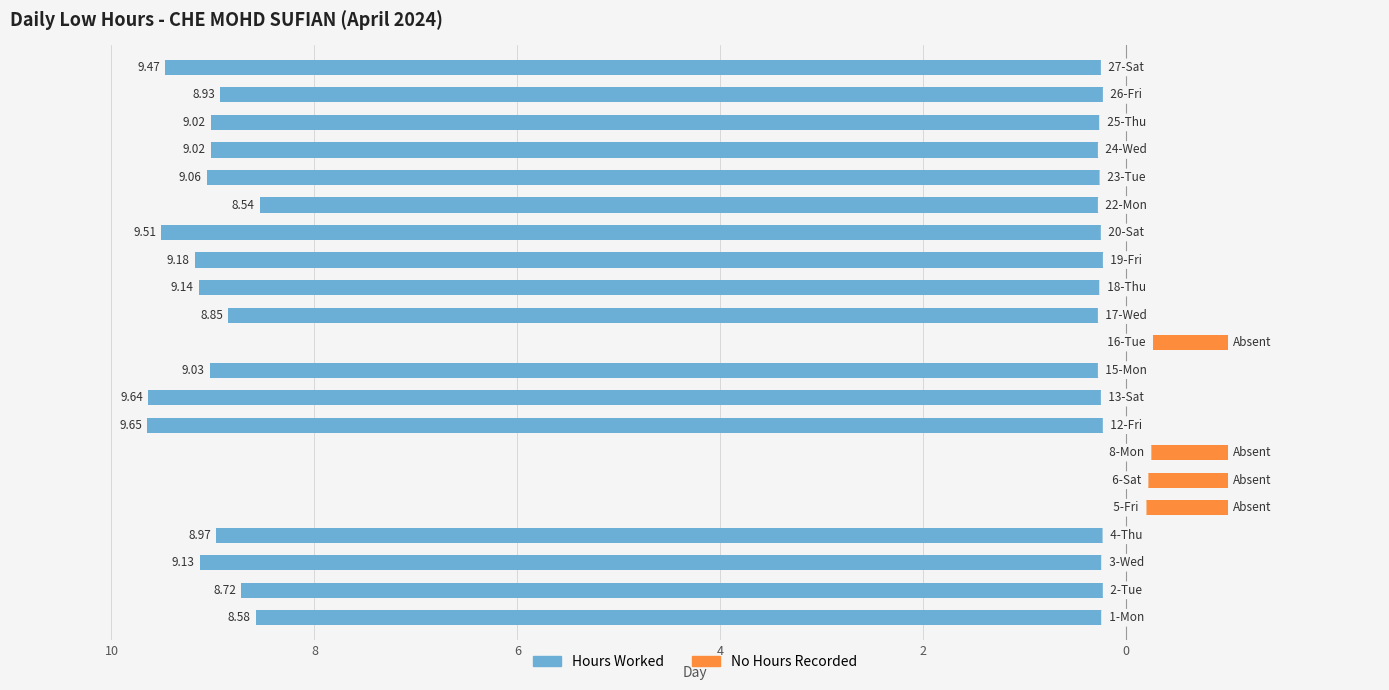

True or false: Hours Worked has a value of -3.3 at 7.

False